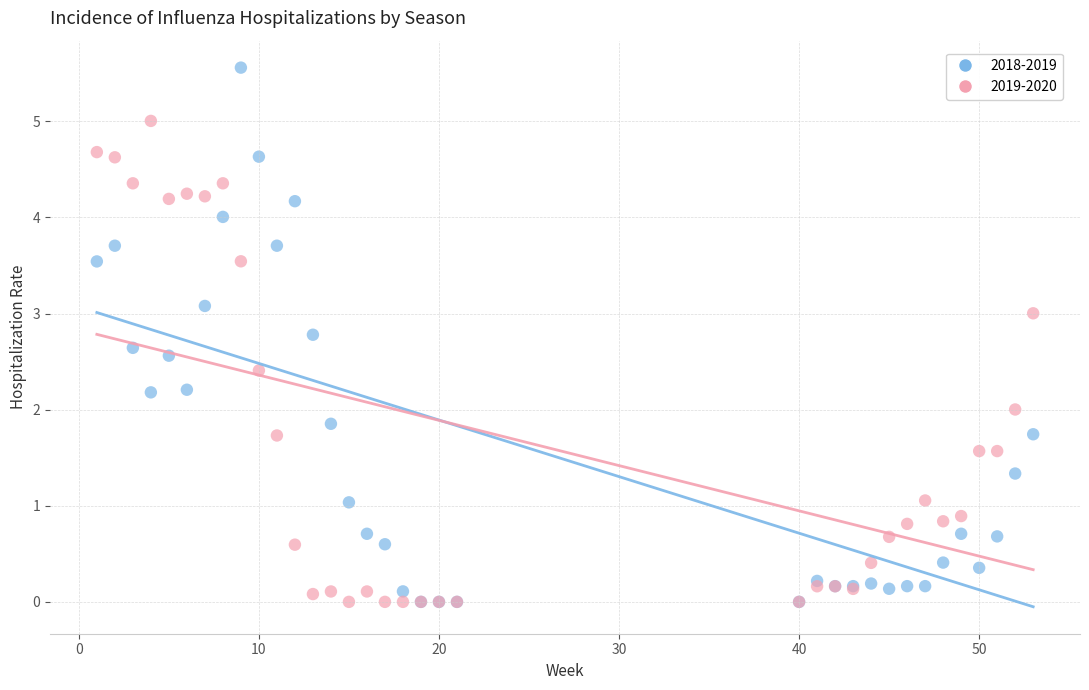

What are all the series names shown in the legend?

2018-2019, 2019-2020